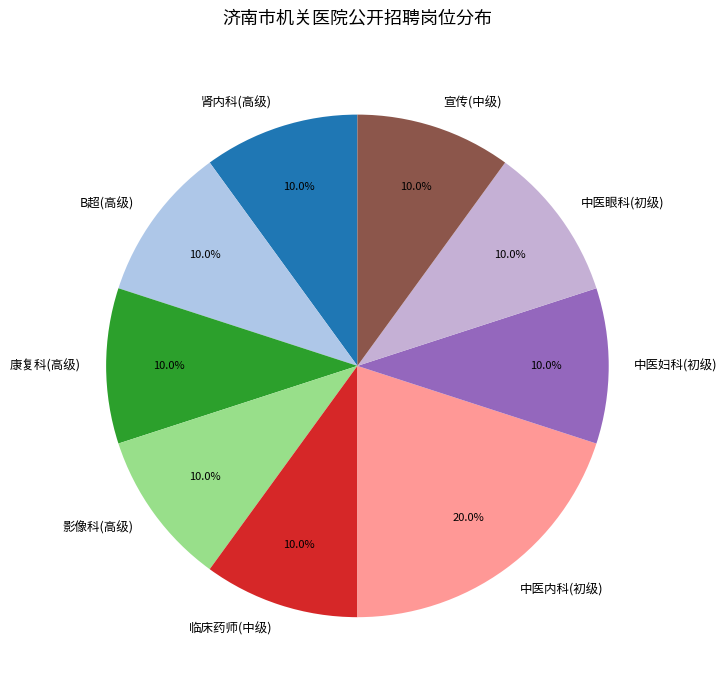

Does any single category account for the majority?

No